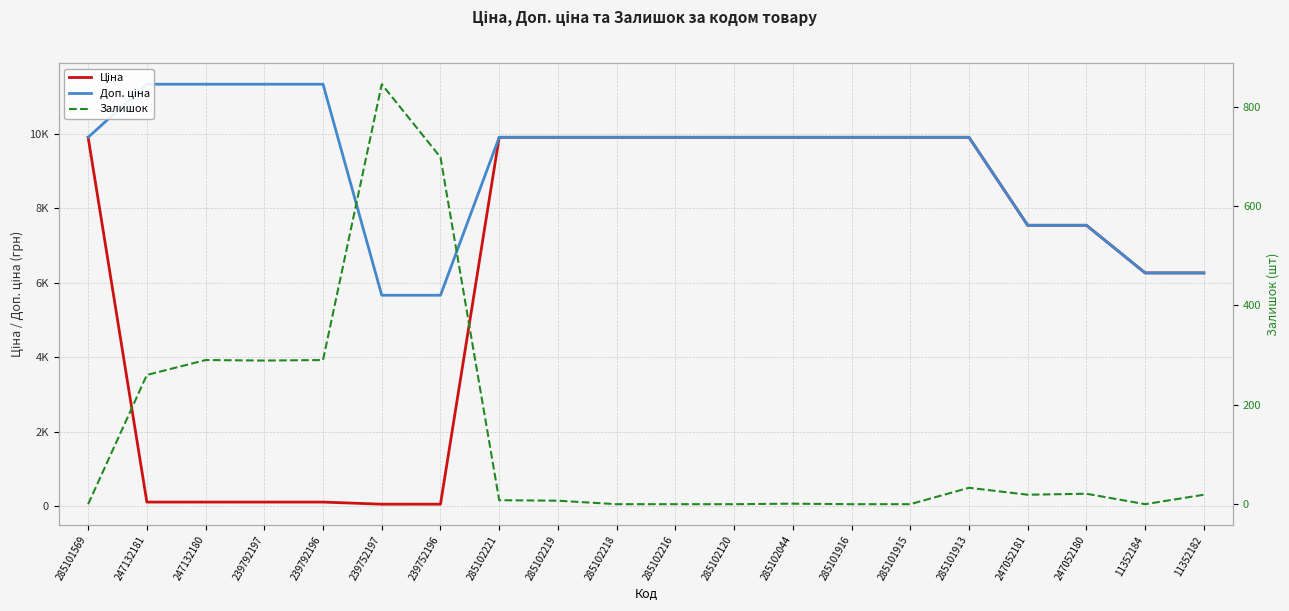

At how many categories does at least one series exceed 4009?

20